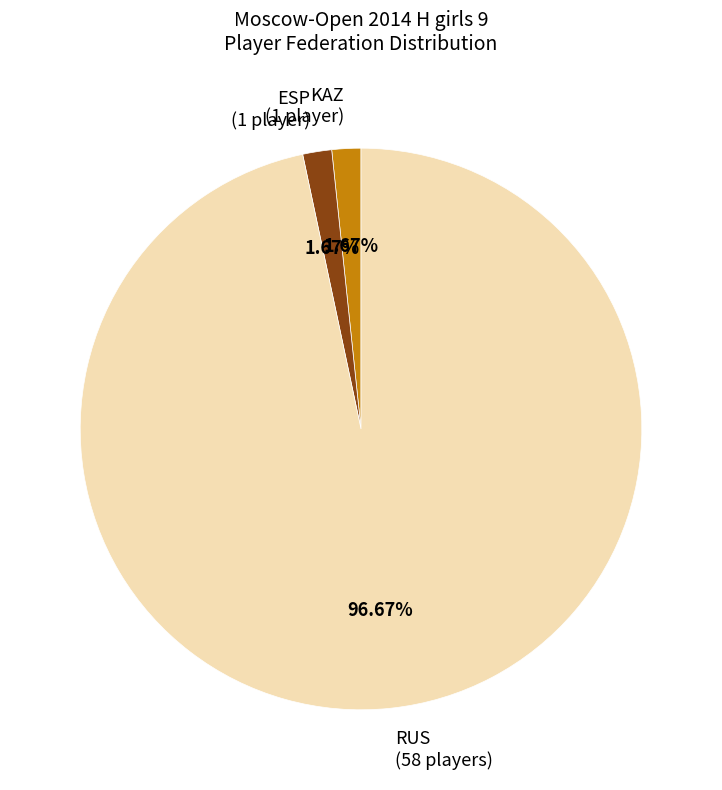

Which category accounts for the majority?

RUS (58 players)